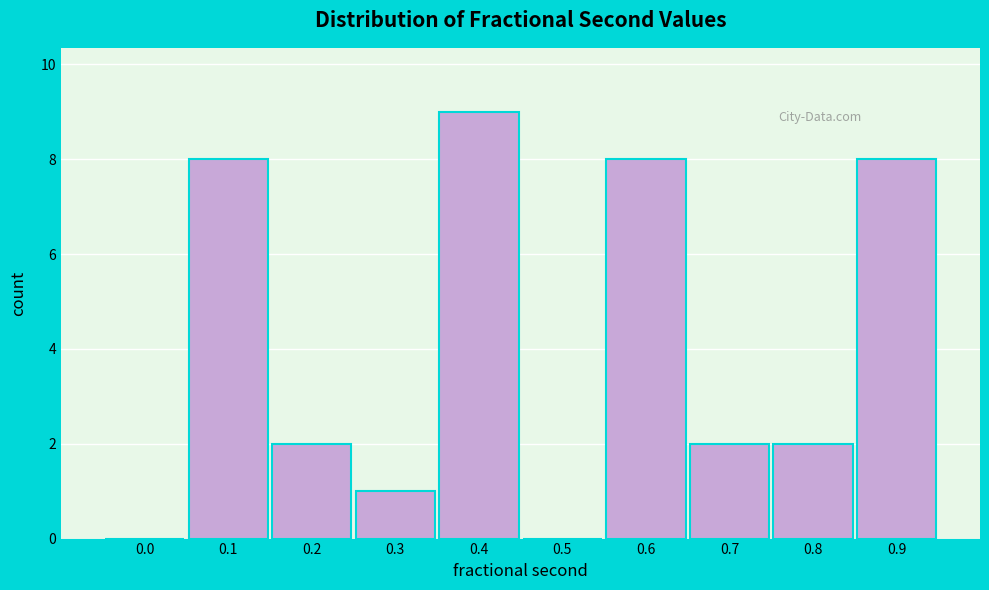

Reading left to right, transcribe all the data shown in this chart.

0.0=0	0.1=8	0.2=2	0.3=1	0.4=9	0.5=0	0.6=8	0.7=2	0.8=2	0.9=8